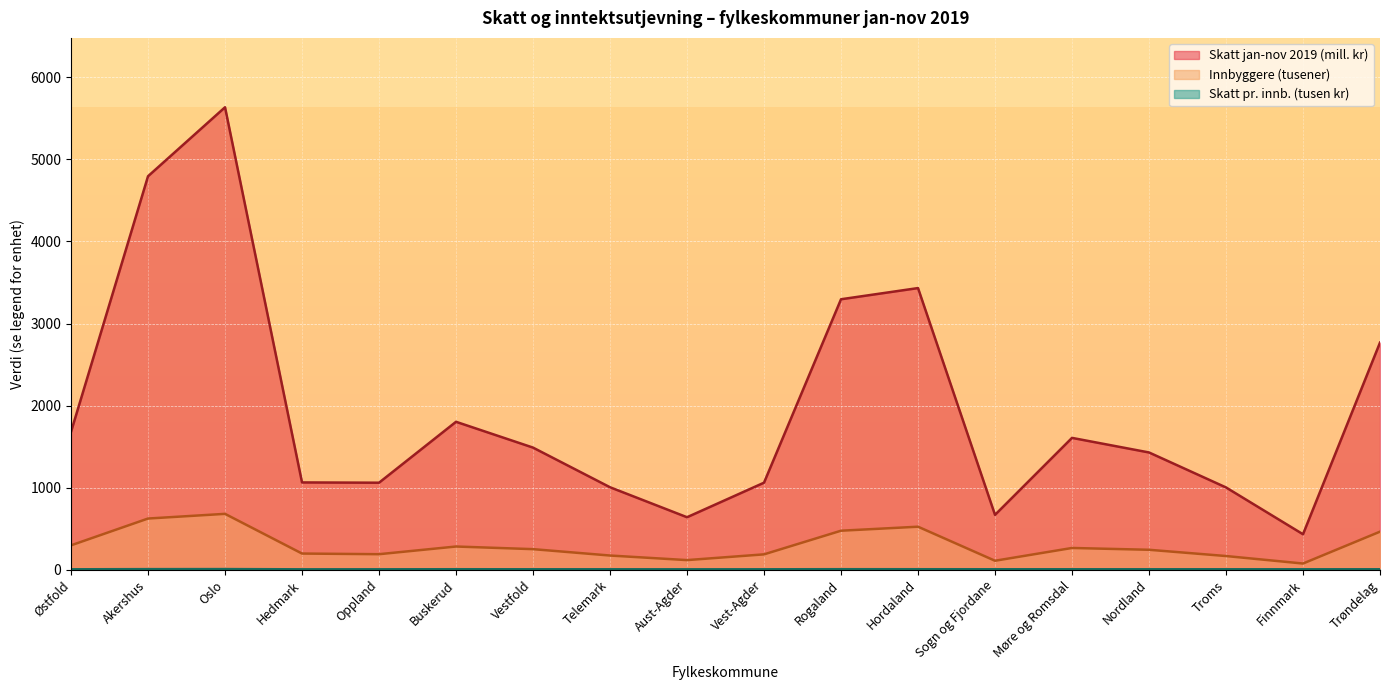

The value of Skatt pr. innb. (kr) at Hordaland is 8.6. True or false?

False